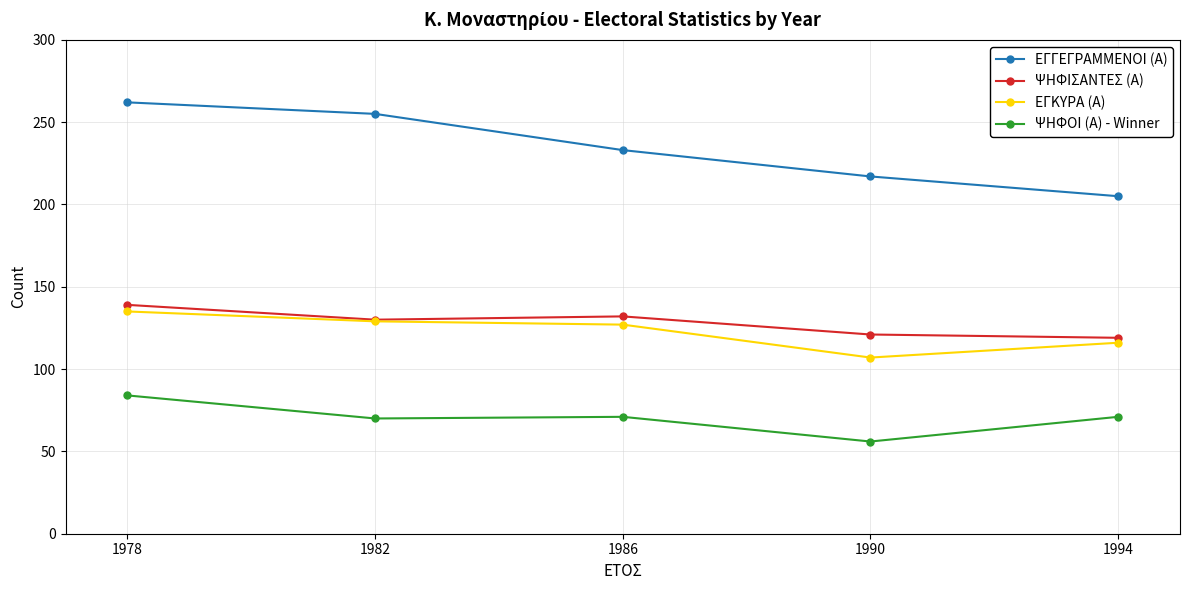

What is the difference between the maximum and minimum values in the ΕΓΓΕΓΡΑΜΜΕΝΟΙ (Α) series?

57